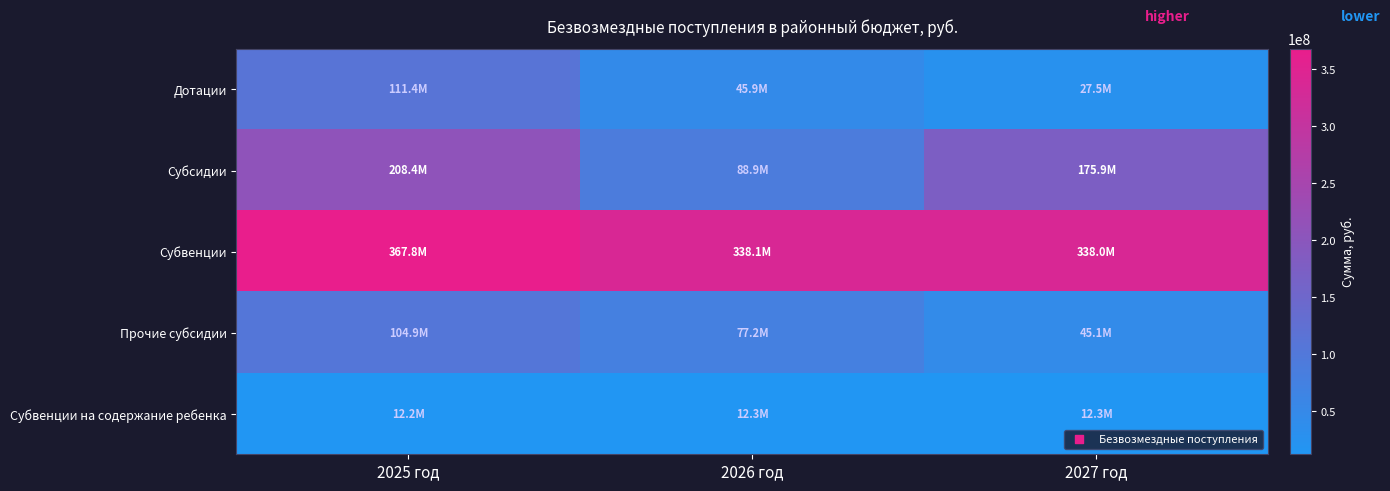

Which label corresponds to the smallest value in the chart?

2025 год